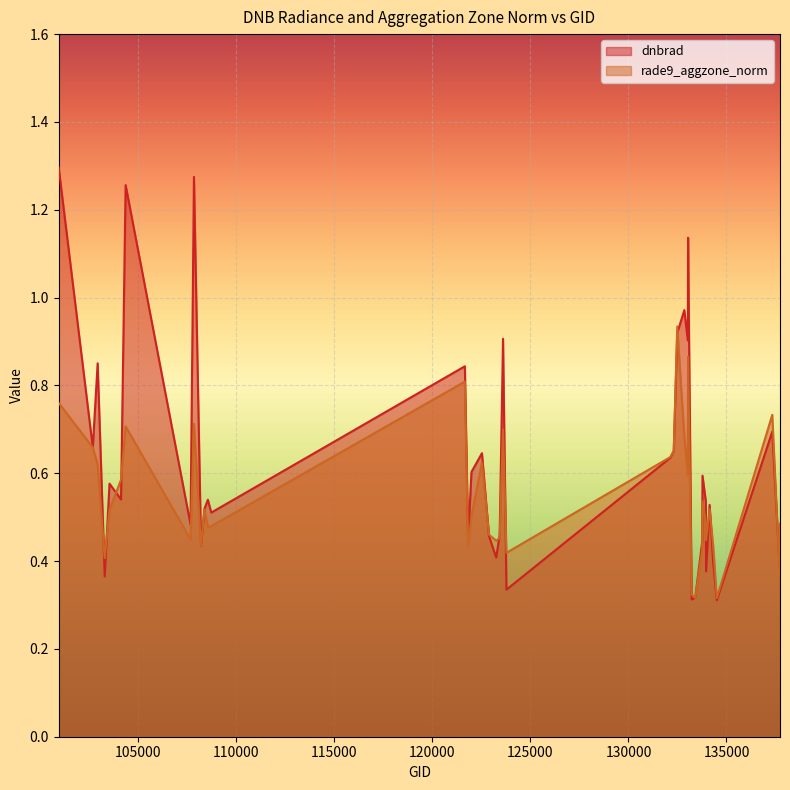

Rank the series at 133958 from highest to lowest value.

rade9_aggzone_norm, dnbrad